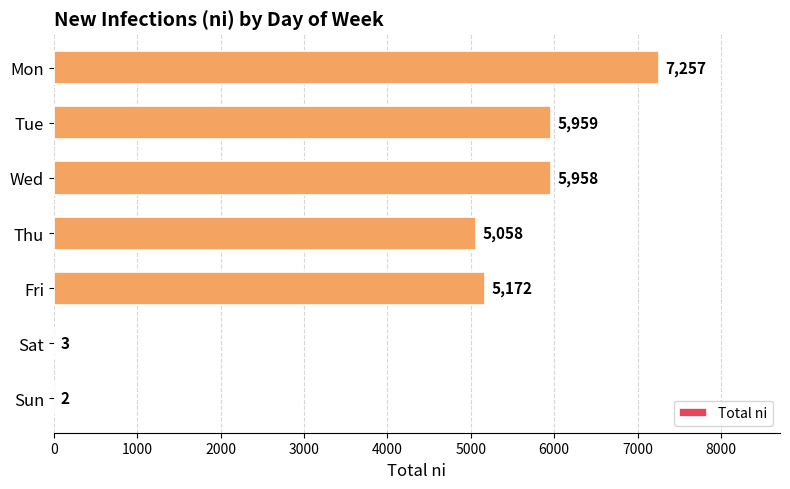

What is the sum of all values?

29409